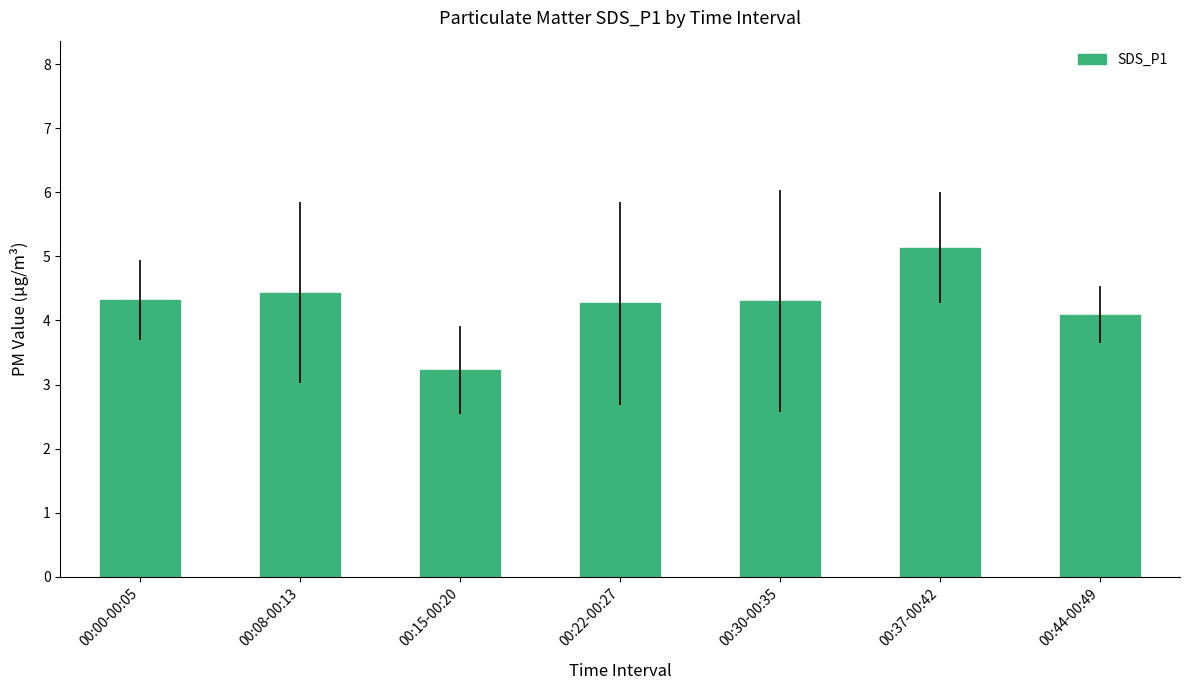

What is the difference between the second highest and minimum values?

1.2